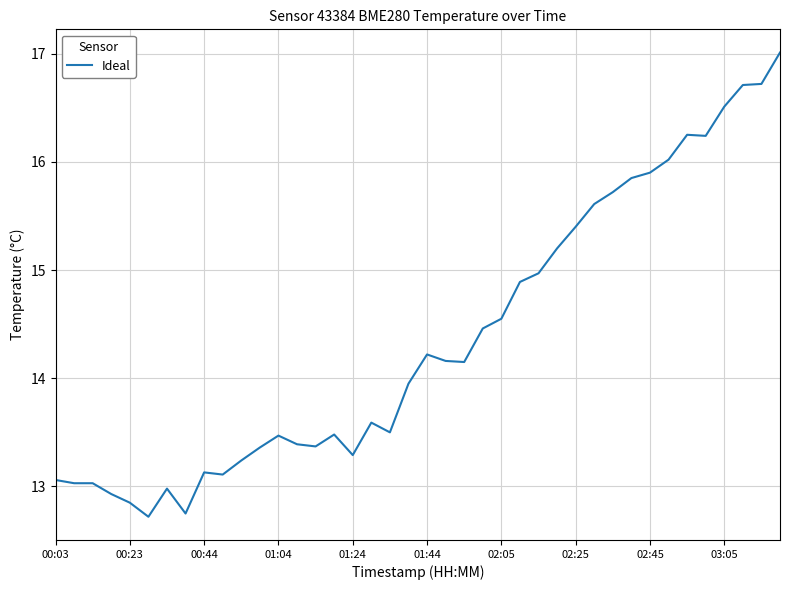

What is the maximum value shown in the chart?

17.0